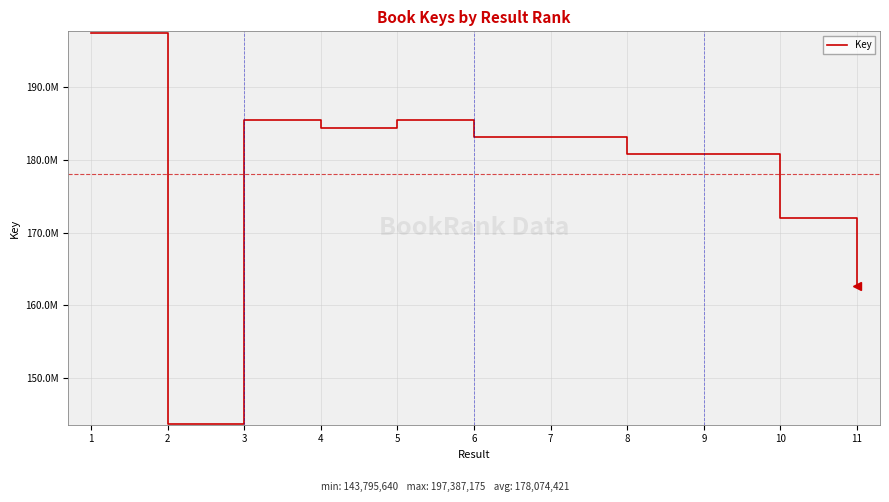

Reading left to right, extract all data points from this chart.

1=197387175	2=143795640	3=185476707	4=184389984	5=185475549	6=183112342	7=183112492	8=180706750	9=180707072	10=171974002	11=162680918